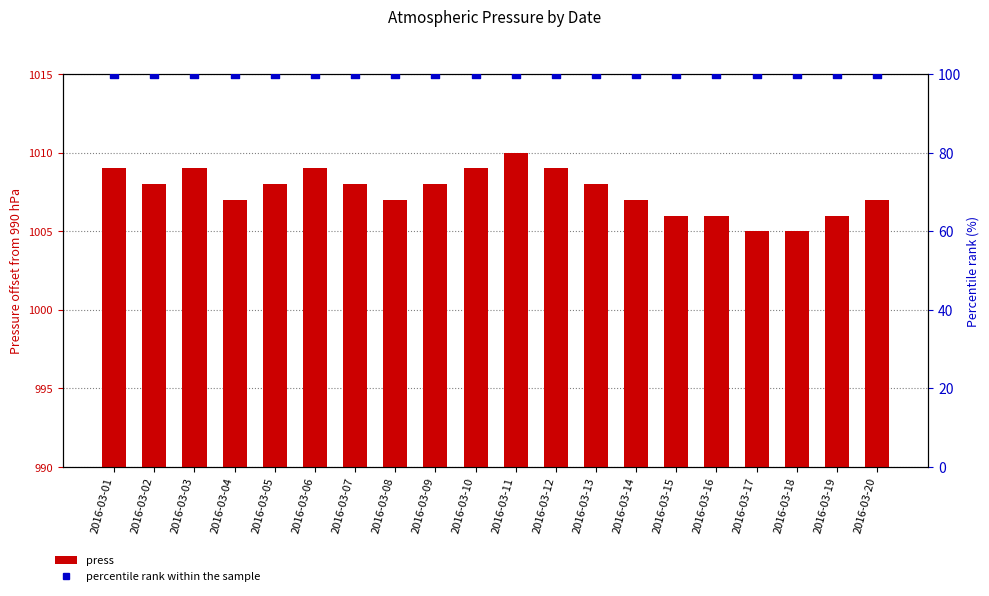

What is the total value across all series at 2016-03-10?

119